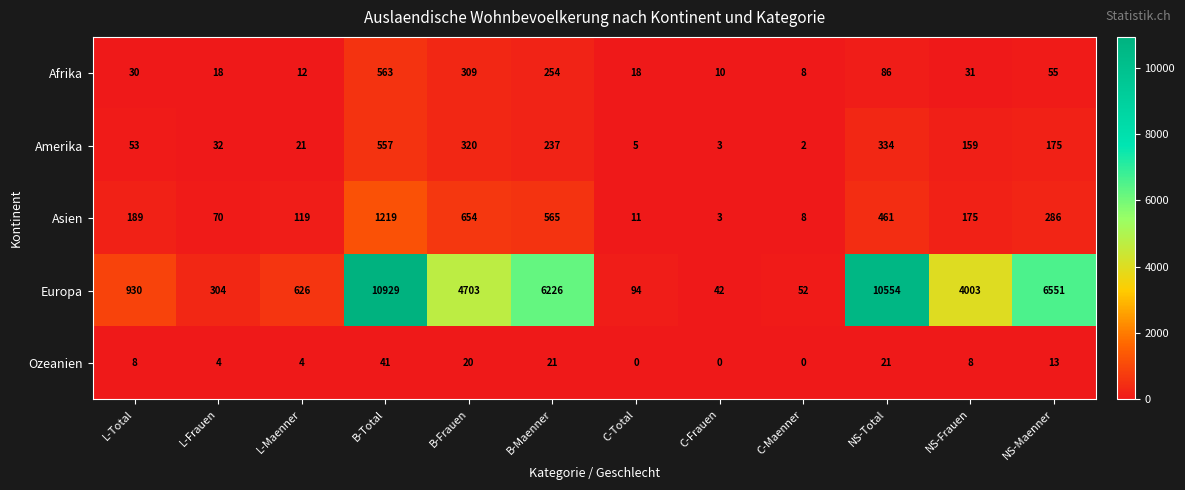

Where is Ozeanien nearest to the value 20?

B-Frauen